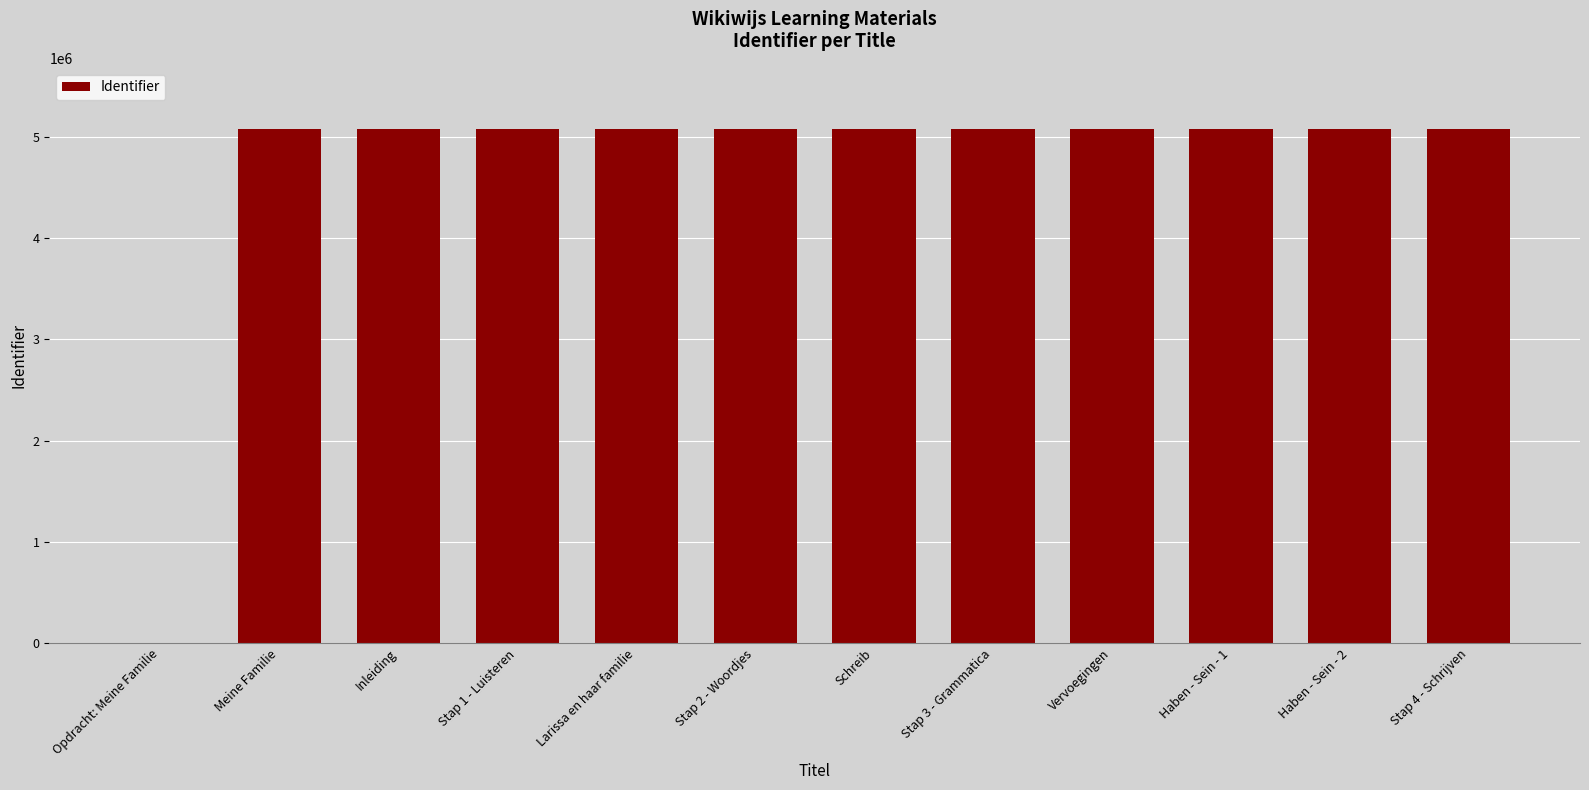

What is the sum of all values?

55825217